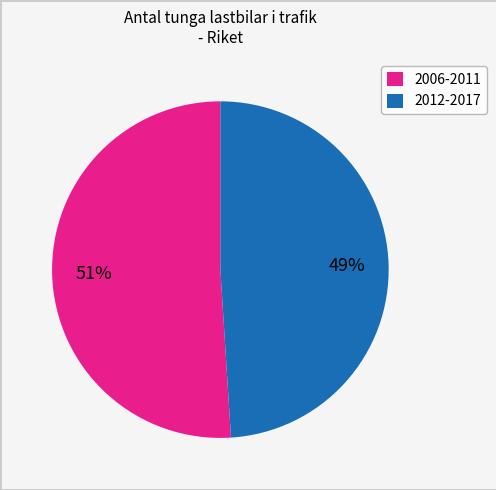

To the nearest percent, what is the difference between the largest and smallest slice percentages?

2%